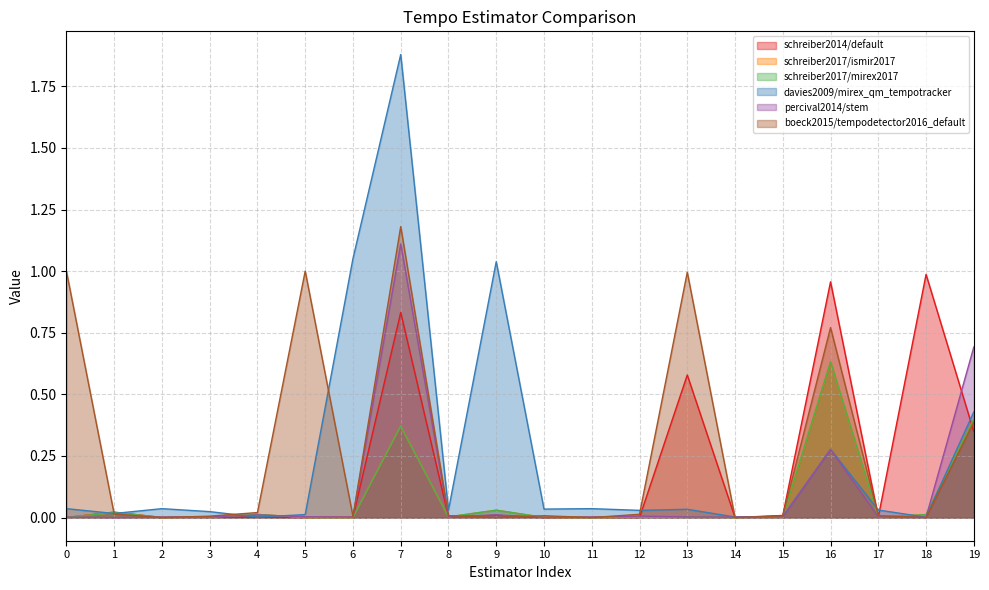

What is the approximate value of schreiber2017/ismir2017 at 16?

0.6